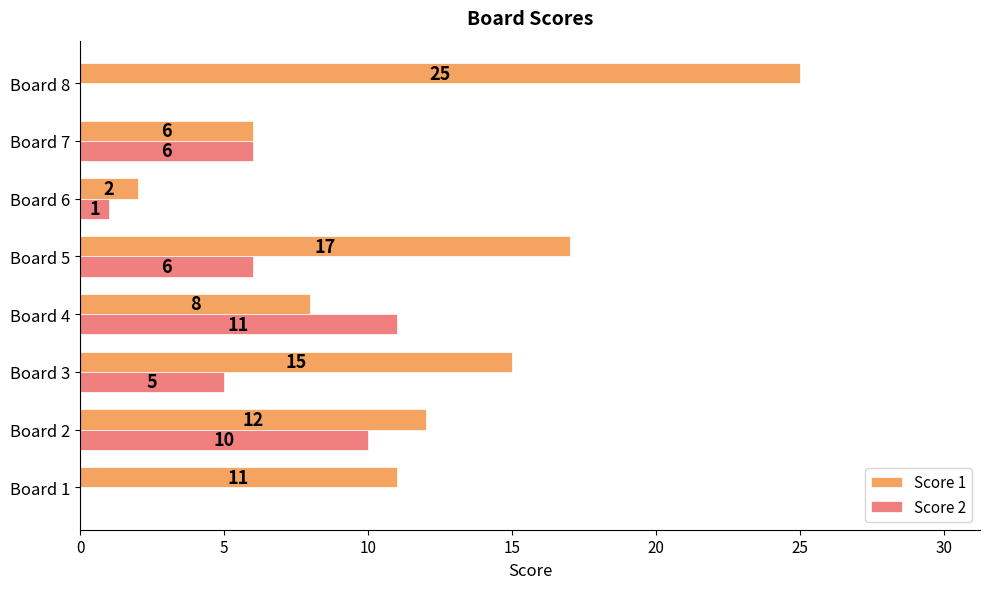

True or false: Score 1 has a value of 12 at Board 2.

True